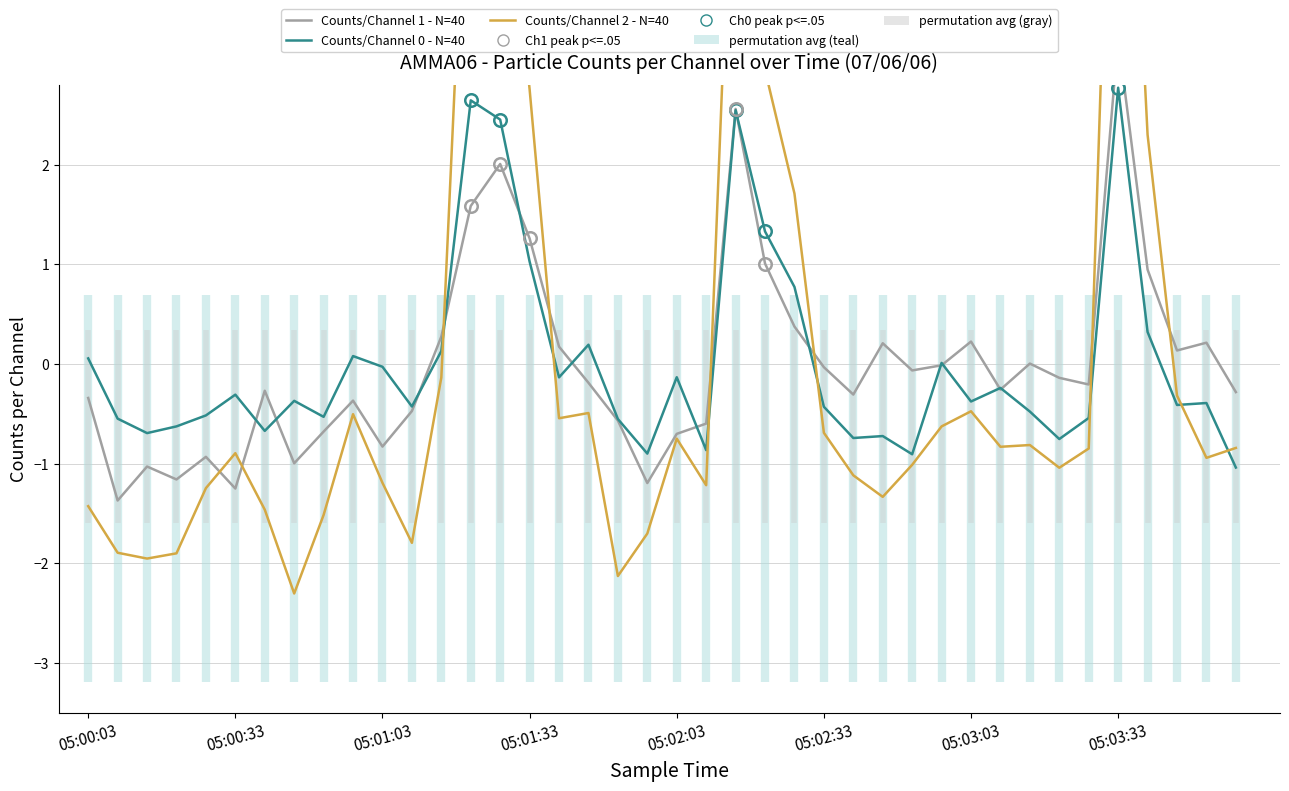

At how many categories does at least one series exceed 0?

19